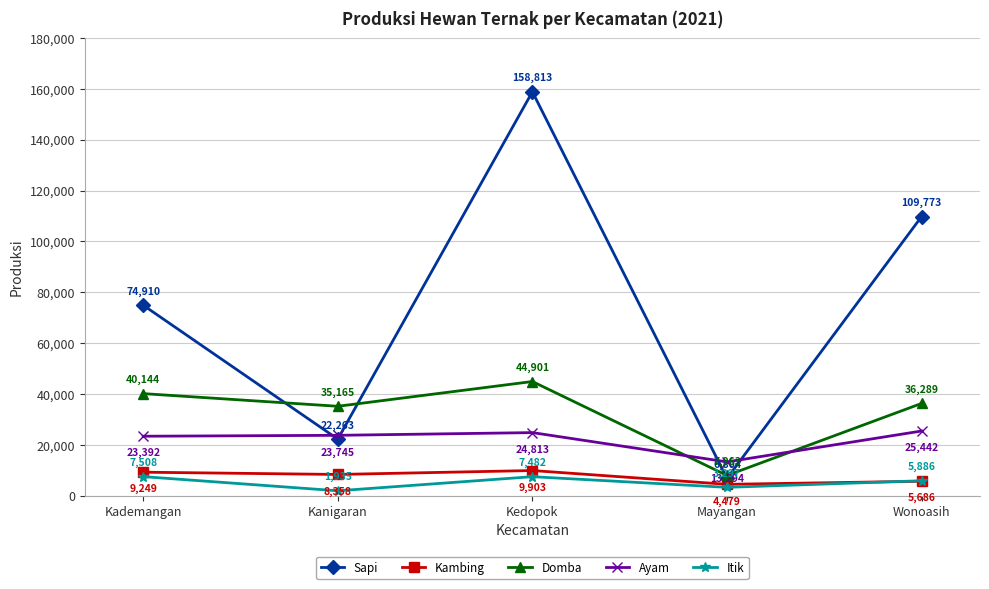

List the labels in order of Domba value, largest first.

Kedopok, Kademangan, Wonoasih, Kanigaran, Mayangan